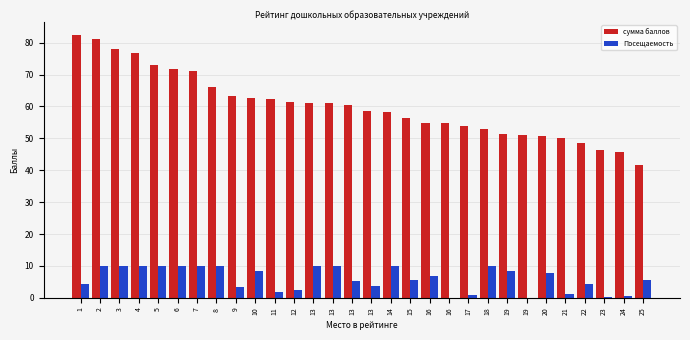

What is the value of the сумма баллов bar at the 13th from the left?

61.0